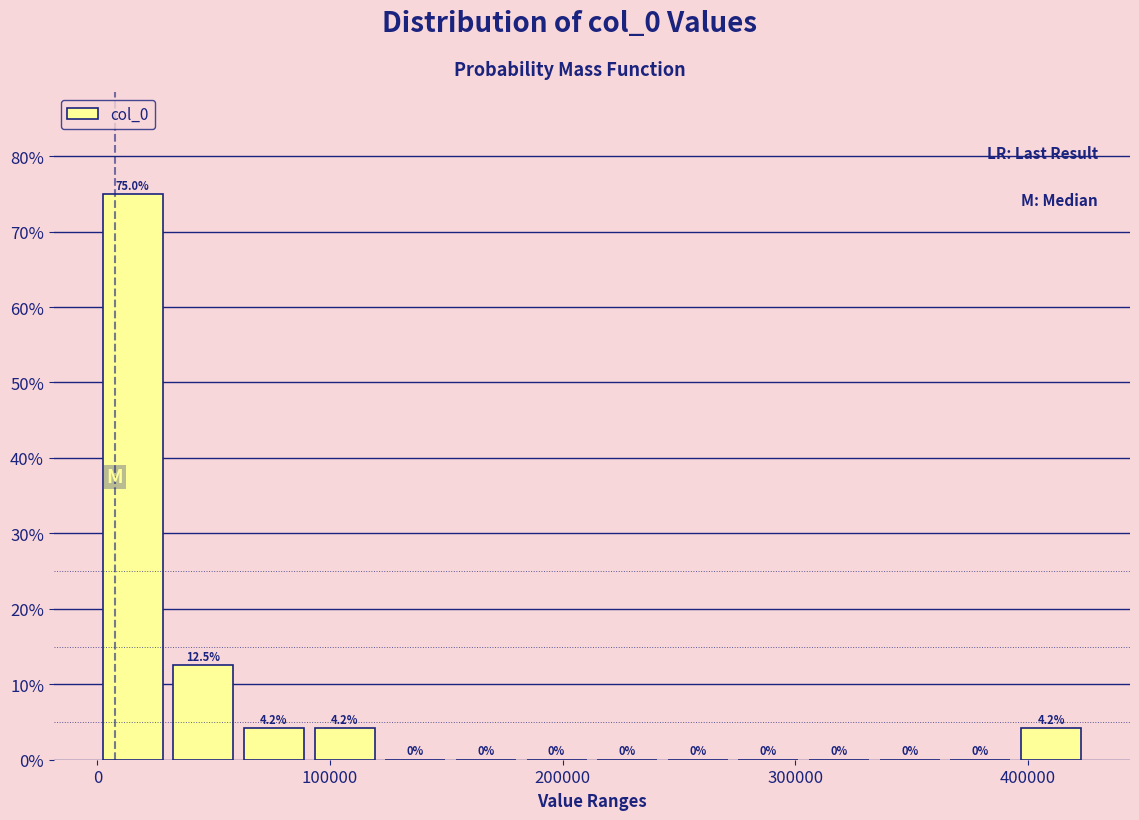

Around what value on the x-axis is the tallest bar? Give the approximate position of its centre, as read against the axis.

20000